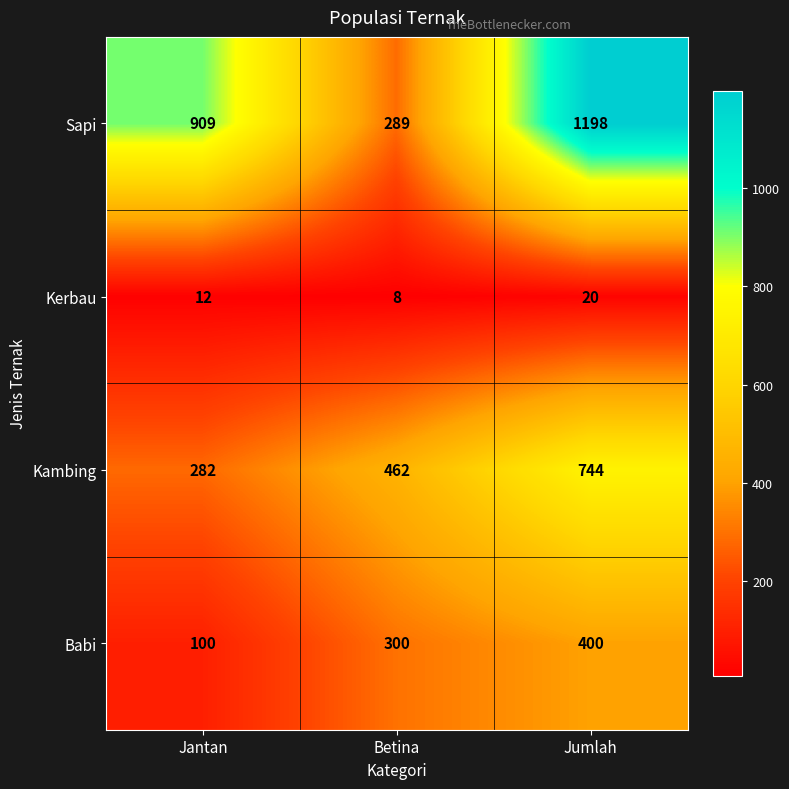

What is the minimum value shown in the chart?

8